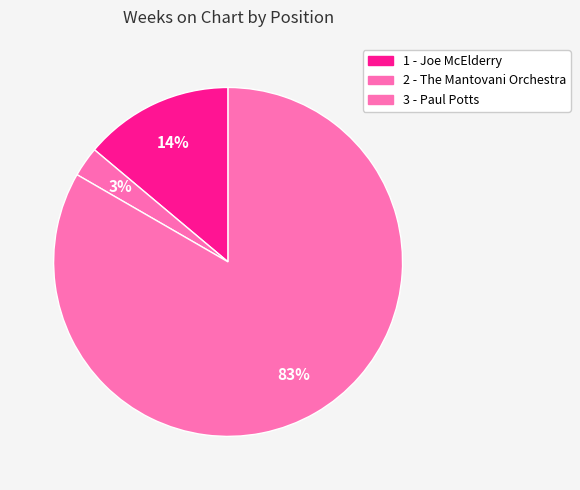

Rank the categories by value from lowest to highest.

2 - The Mantovani Orchestra, 1 - Joe McElderry, 3 - Paul Potts